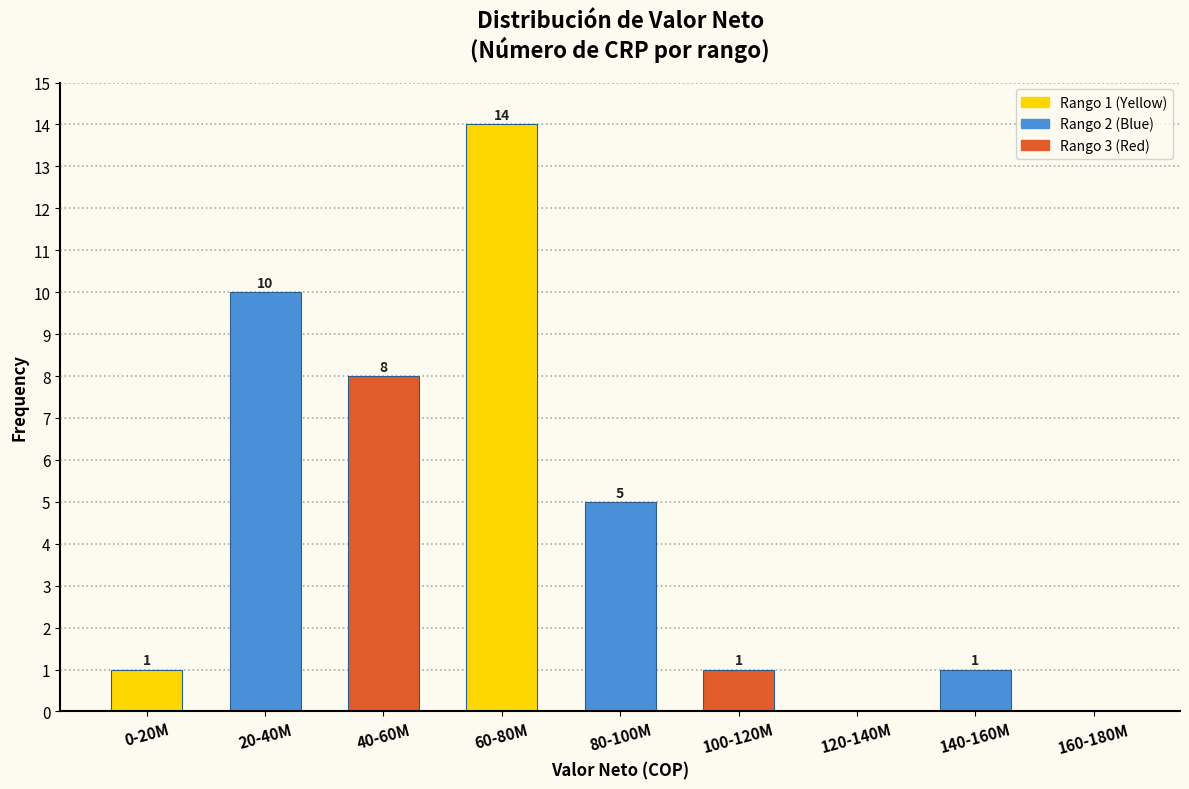

Reading left to right, transcribe all the data shown in this chart.

0-20M=1	20-40M=10	40-60M=8	60-80M=14	80-100M=5	100-120M=1	120-140M=0	140-160M=1	160-180M=0